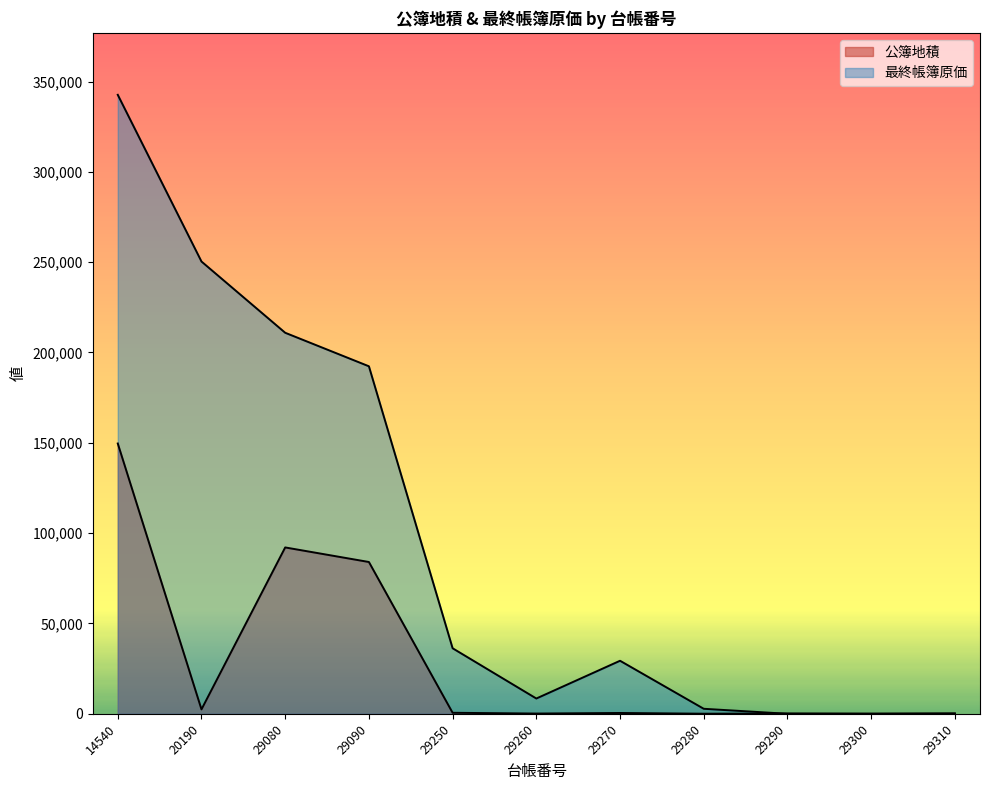

Which label corresponds to the largest value in the chart?

14540